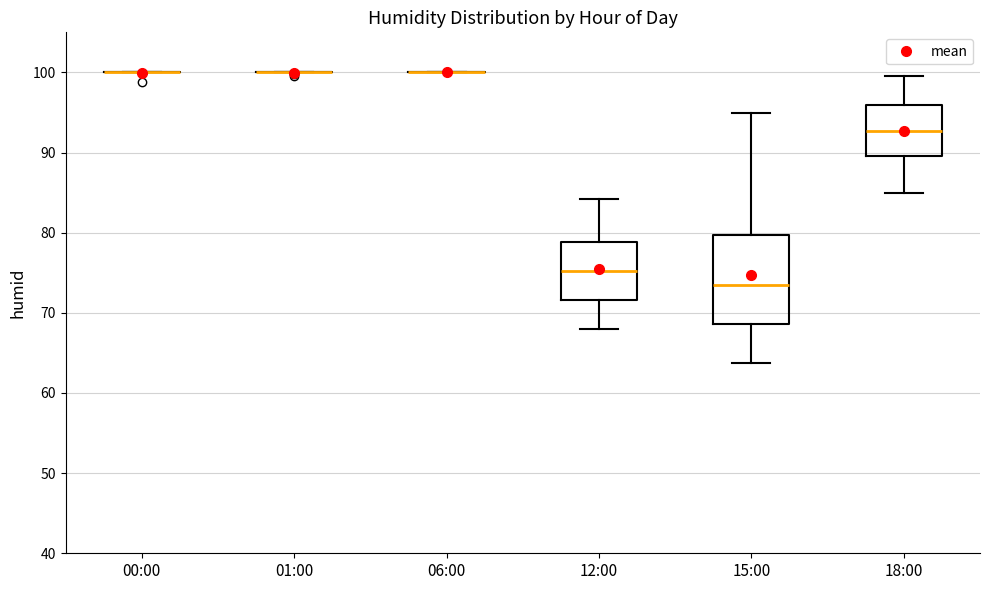

Reading left to right, transcribe this box plot: for each box, give where its median line is, the range the box spans, and where its two whiskers end, as read against the y-axis. The values are not printed on the chart, so give them approximately, as read against the axis.

00:00: box collapsed to a line at 100, whiskers 100 to 100
01:00: box collapsed to a line at 100, whiskers 100 to 100
06:00: box collapsed to a line at 100, whiskers 100 to 100
12:00: median 75, box 72 to 79, whiskers 68 to 84
15:00: median 74, box 69 to 80, whiskers 64 to 95
18:00: median 93, box 90 to 96, whiskers 85 to 100